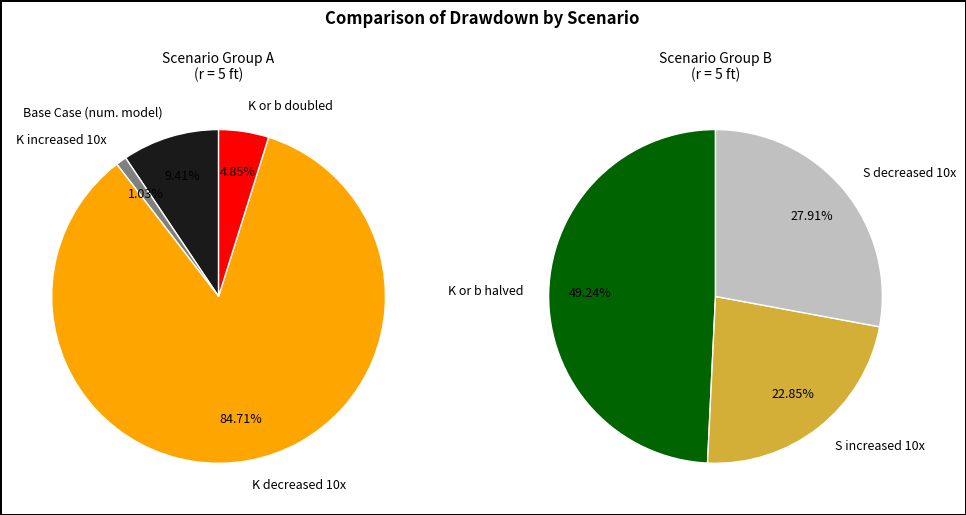

Between K decreased 10x and K or b doubled, which is larger?

K decreased 10x